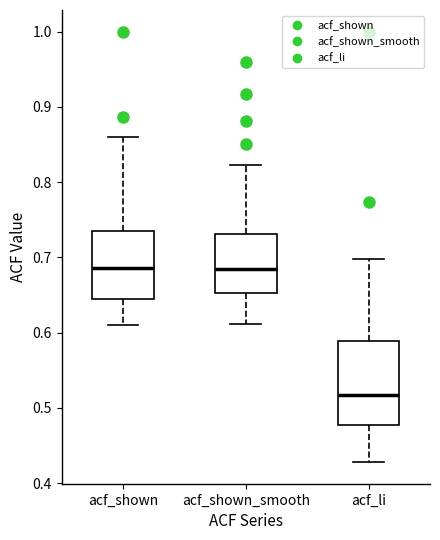

Which box is the tallest, from its lower edge to its upper edge?

acf_li